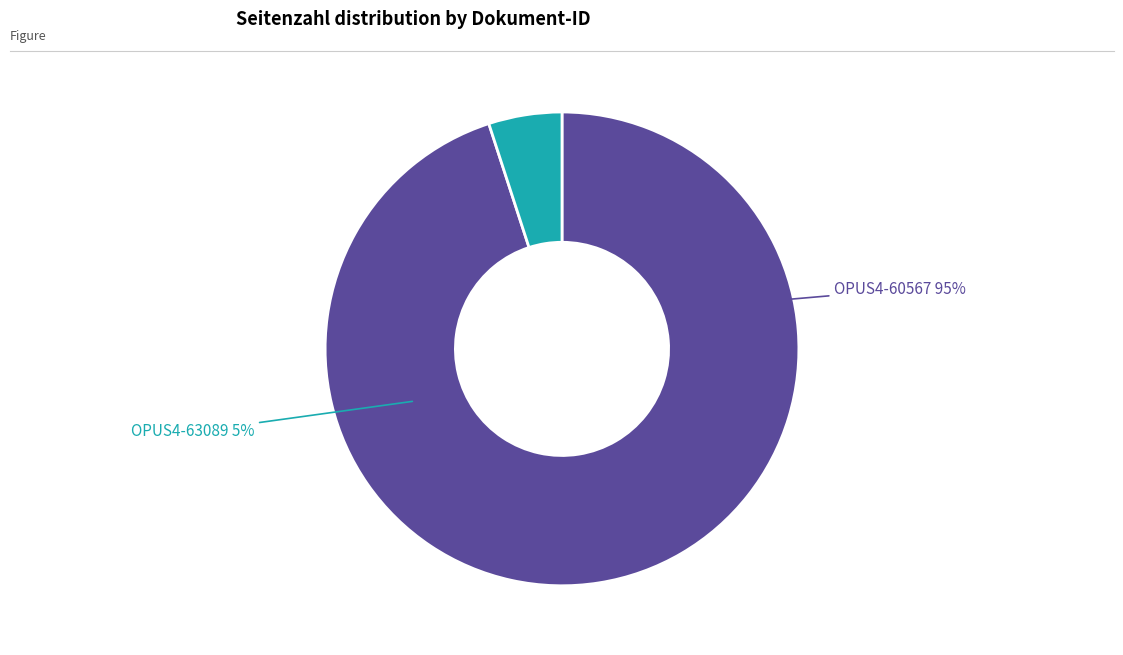

Is there any slice that represents more than half of the pie?

Yes